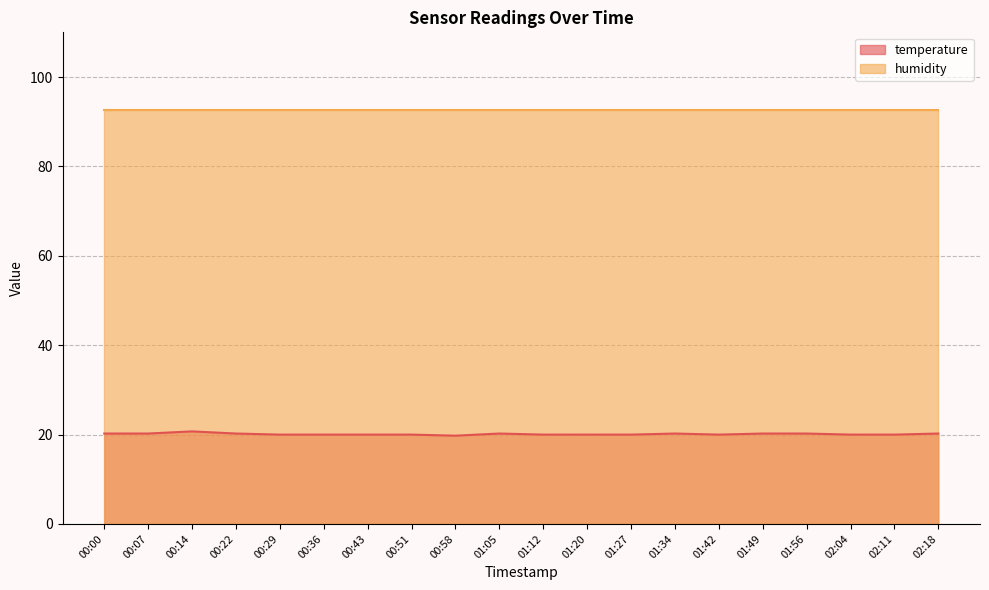

What is the difference between the maximum and minimum values?

1.0